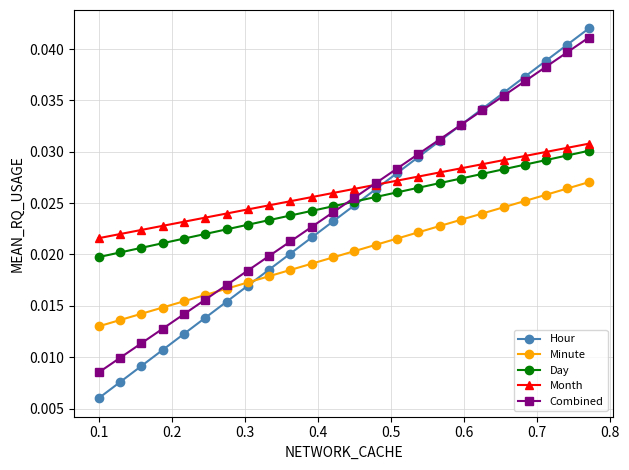

True or false: Minute and Month cross at least once.

False